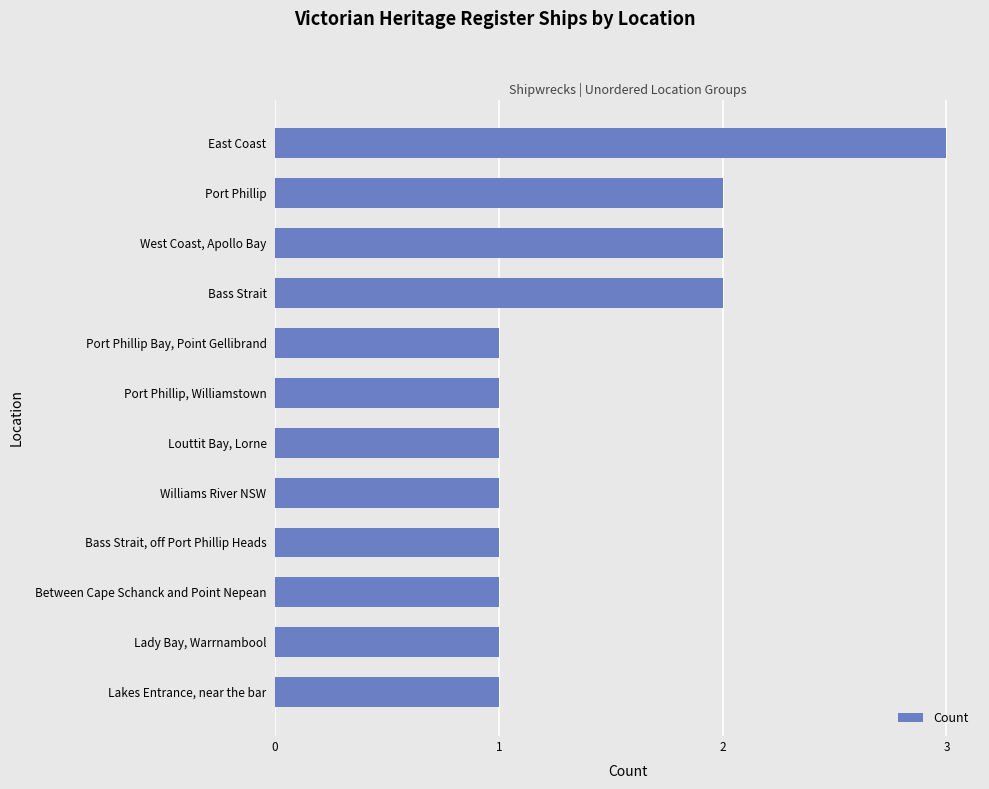

What is the smallest value displayed?

1